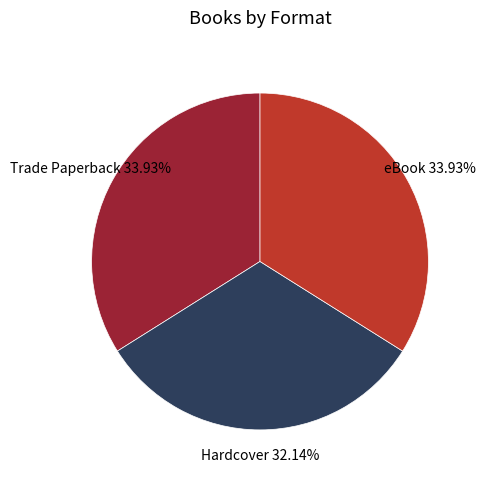

How many slices are in this pie chart?

3